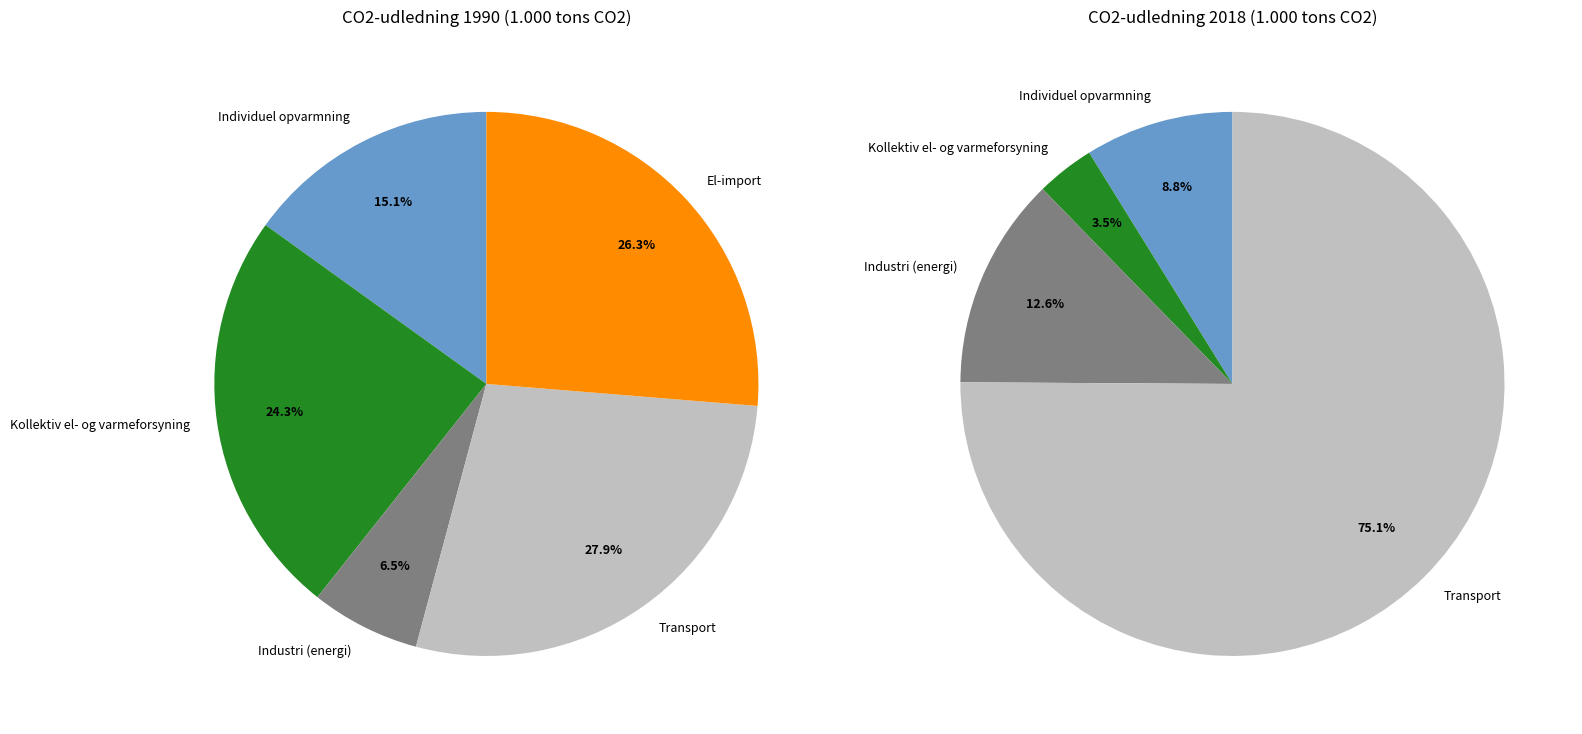

Count the number of slices in the pie.

5